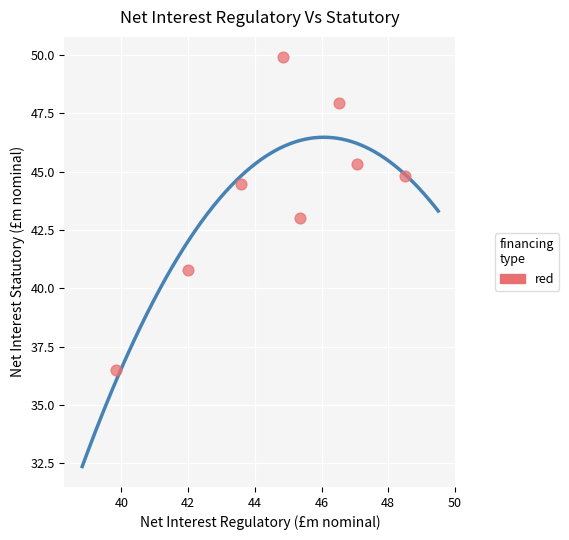

What is the range of X values (max minus min)?

8.7